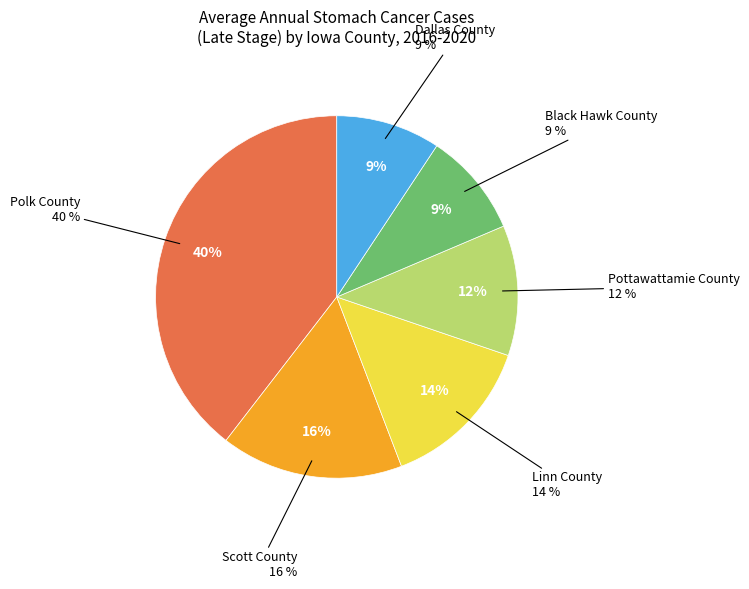

Combined, what portion of the pie is Black Hawk County and Dallas County?

18.6%